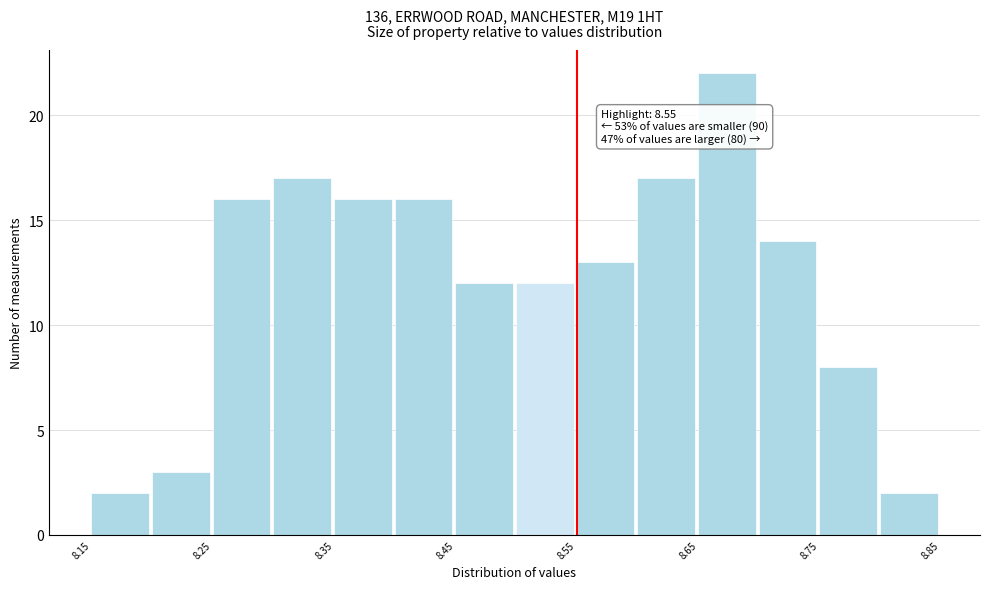

Which range on the x-axis has the tallest bar?

8.65 to 8.70